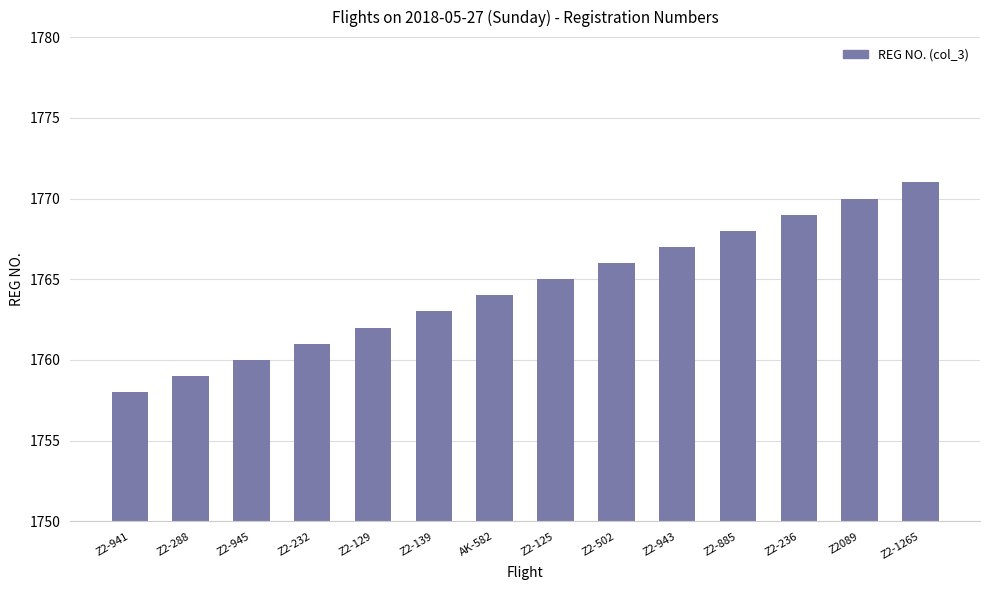

What is the sum of the values at Z2-943 and AK-582?

3531